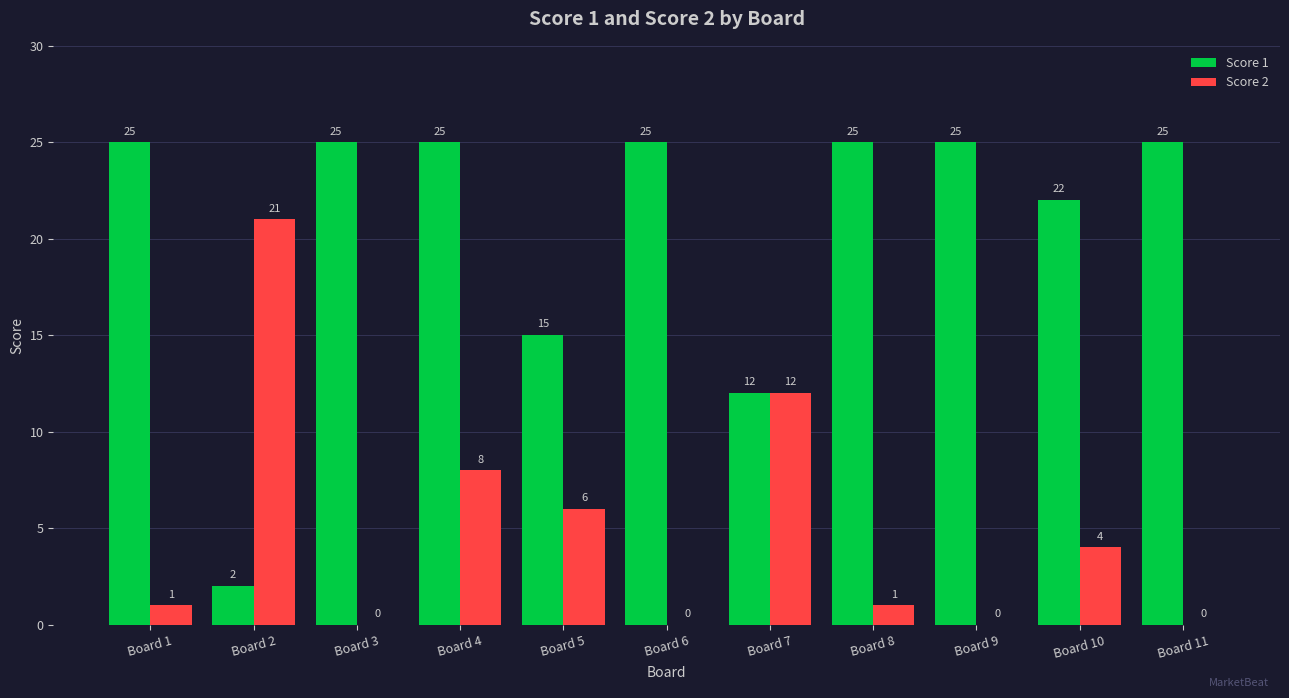

Read the Score 2 value at Board 4, to the nearest 10.

10